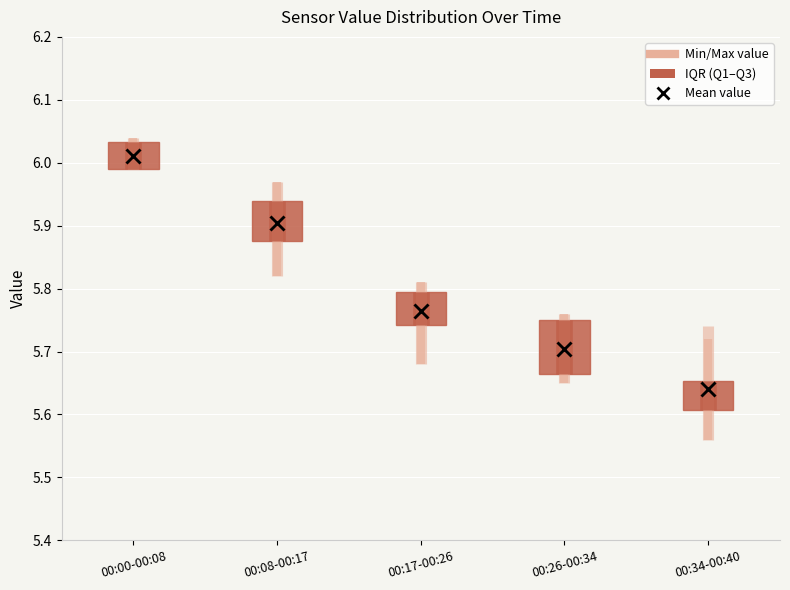

Which box's median line is the lowest?

00:34-00:40